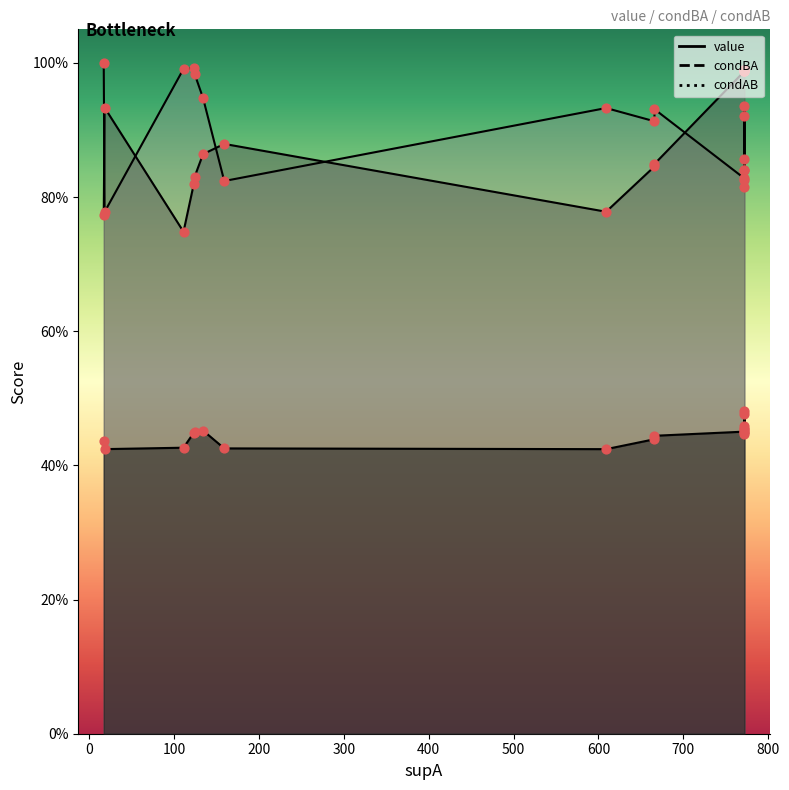

Which series has the largest total across all categories?

condBA